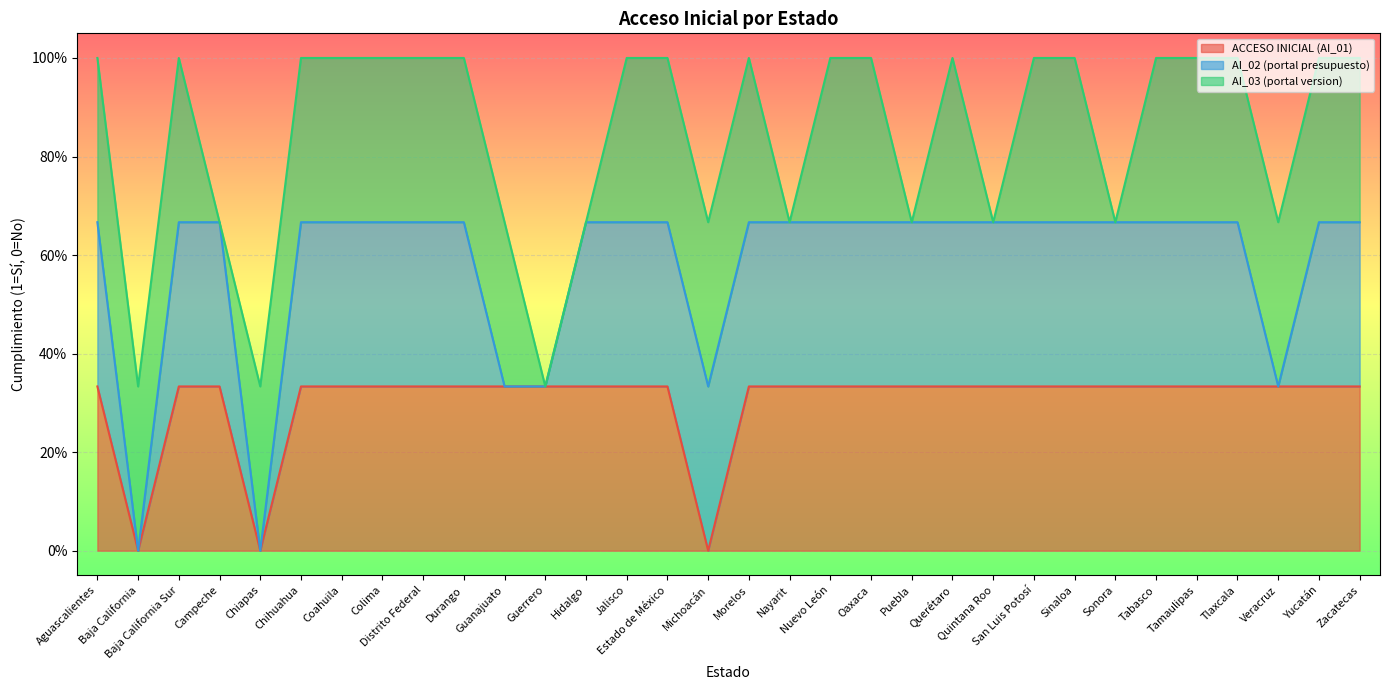

Where do AI_02 (portal presupuesto) and AI_03 (portal version) first cross each other?

Campeche and Chiapas